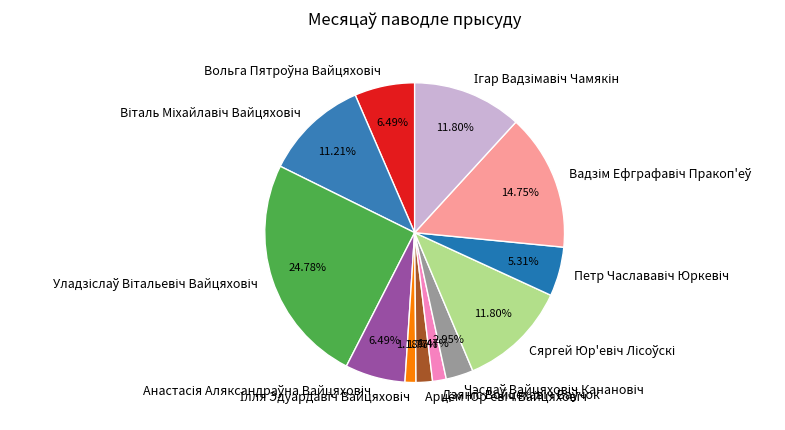

Does any single category account for the majority?

No